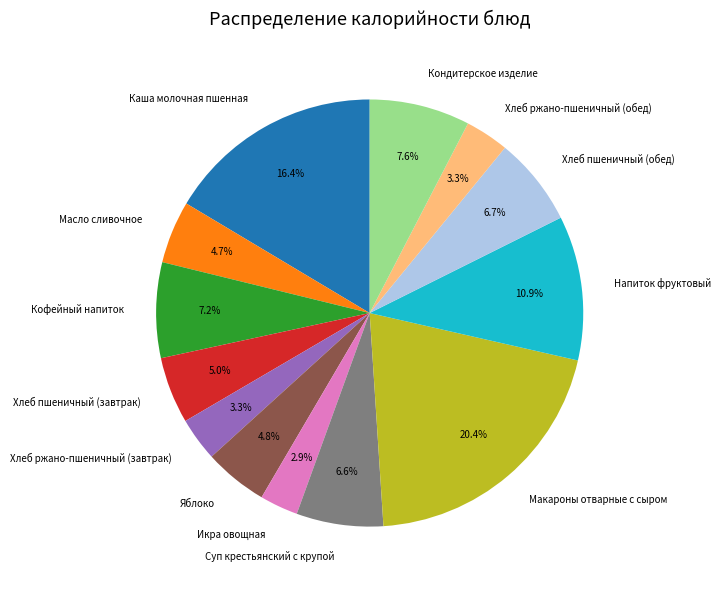

Count the number of slices in the pie.

13